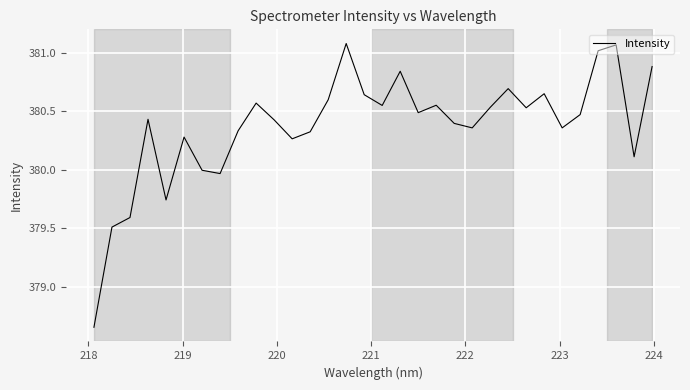

What is the difference between the maximum and minimum values?

2.4